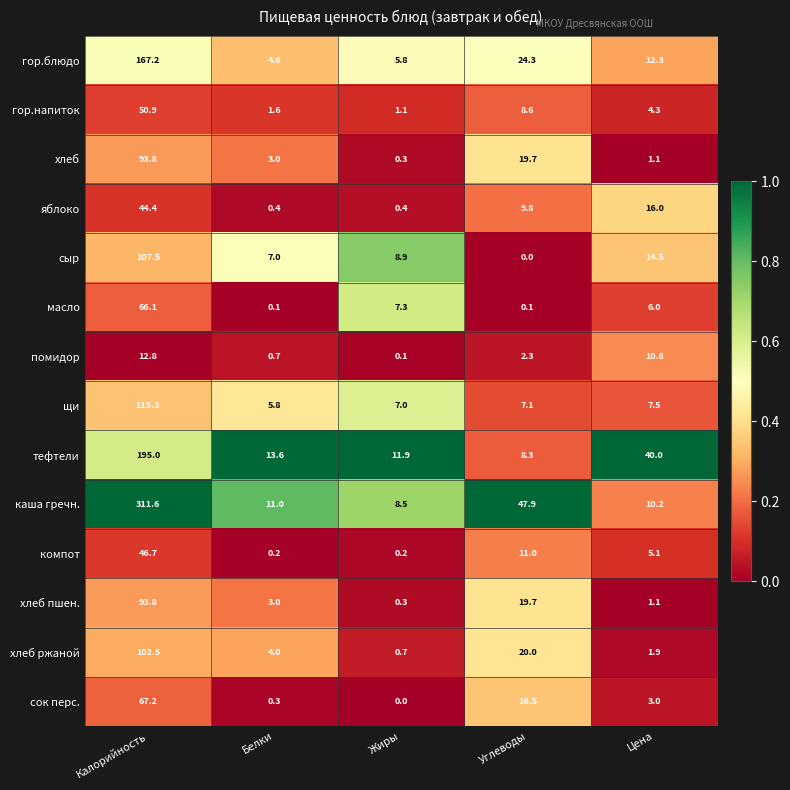

At how many categories does at least one series exceed 0?

5